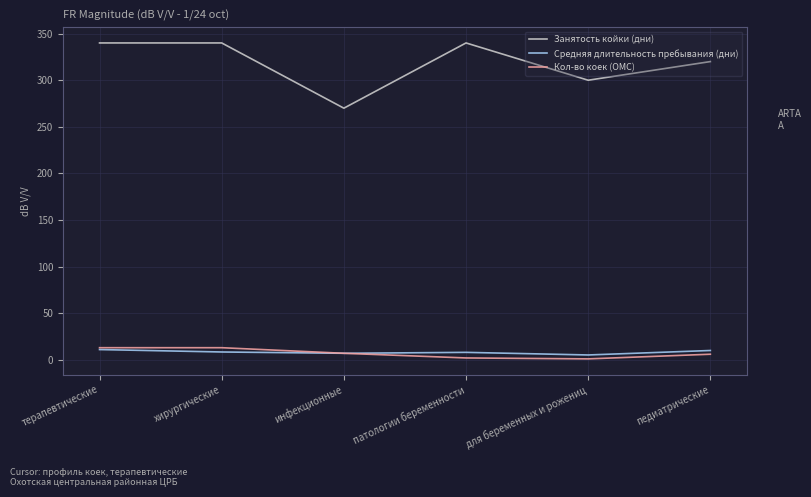

The value of Занятость койки (дни) at хирургические is 340.0. True or false?

True